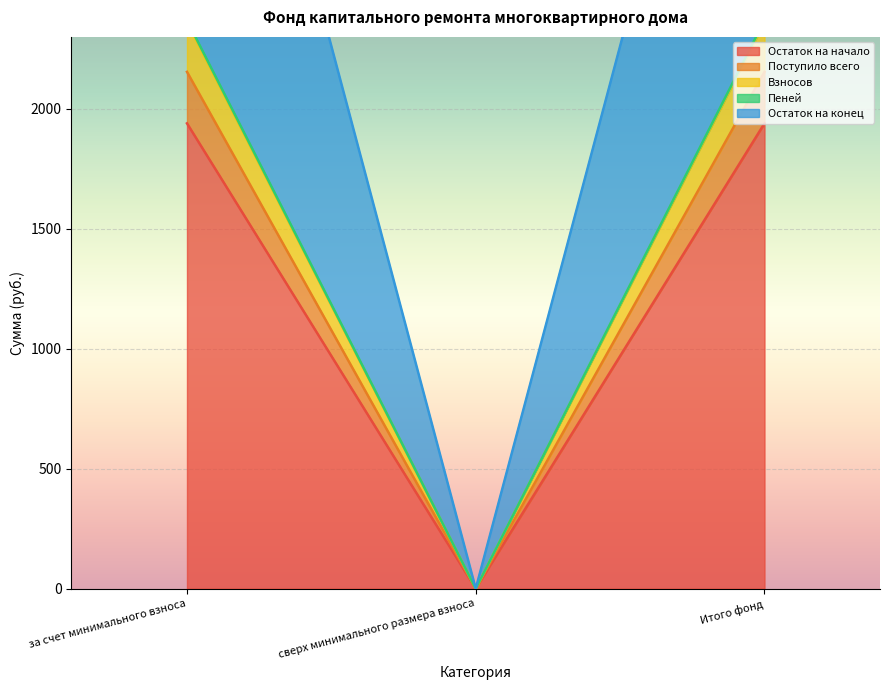

Reading left to right, list all the values displayed in this chart.

Остаток на начало: за счет минимального взноса=1939.6	сверх минимального размера взноса=0.0	Итого фонд=1939.6
Поступило всего: за счет минимального взноса=2154.3	сверх минимального размера взноса=0.0	Итого фонд=2154.3
Взносов: за счет минимального взноса=2361.5	сверх минимального размера взноса=0.0	Итого фонд=2361.5
Пеней: за счет минимального взноса=2369.0	сверх минимального размера взноса=0.0	Итого фонд=2369.0
Остаток на конец: за счет минимального взноса=4523.3	сверх минимального размера взноса=0.0	Итого фонд=4523.3